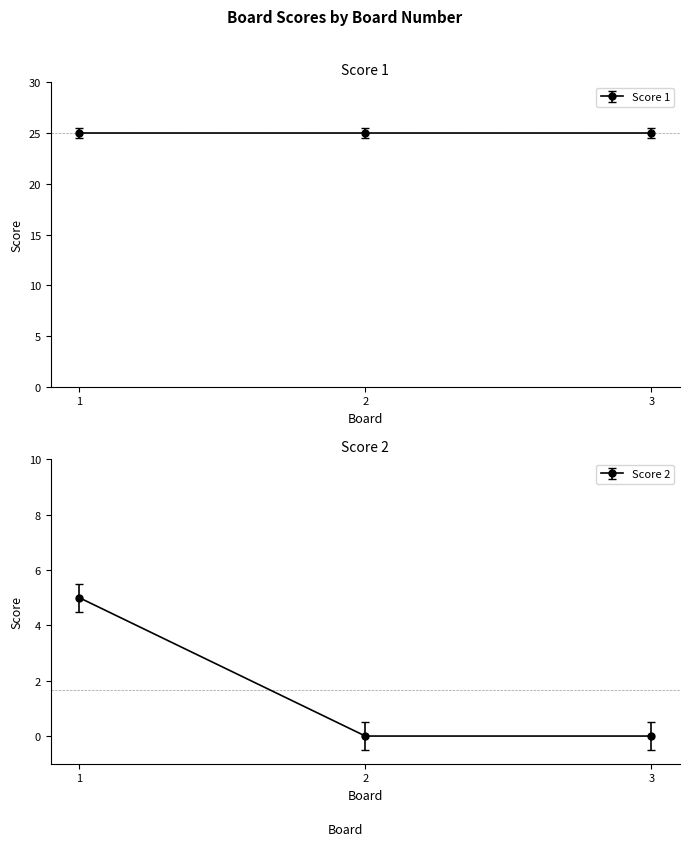

Reading left to right, what are all the values shown in this chart?

5	0	0